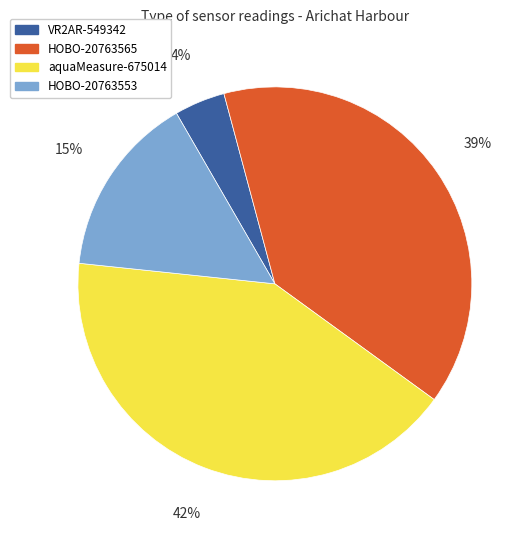

Count the number of slices in the pie.

4